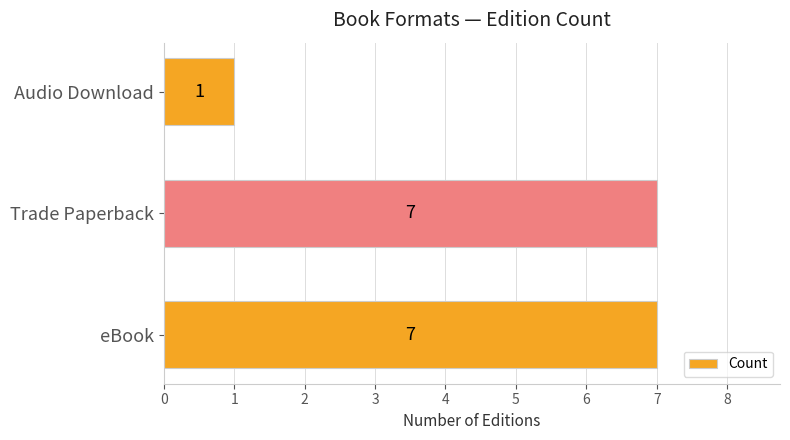

The value at eBook is 3. True or false?

False